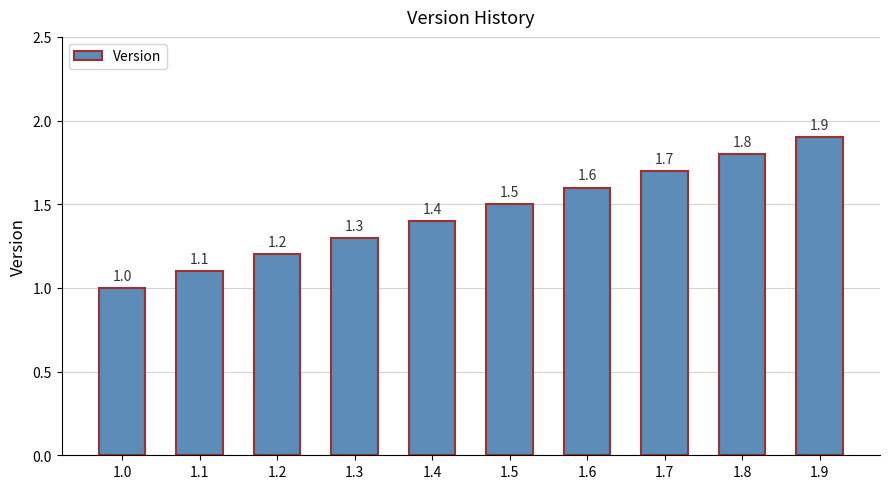

List the labels in order of value, largest first.

1.9, 1.8, 1.7, 1.6, 1.5, 1.4, 1.3, 1.2, 1.1, 1.0